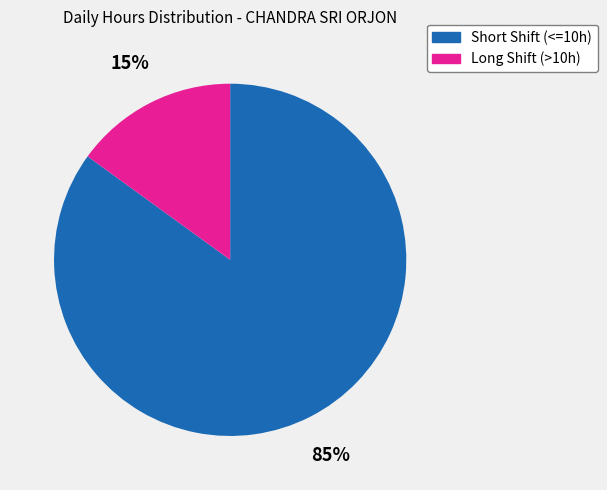

Count the number of slices in the pie.

2